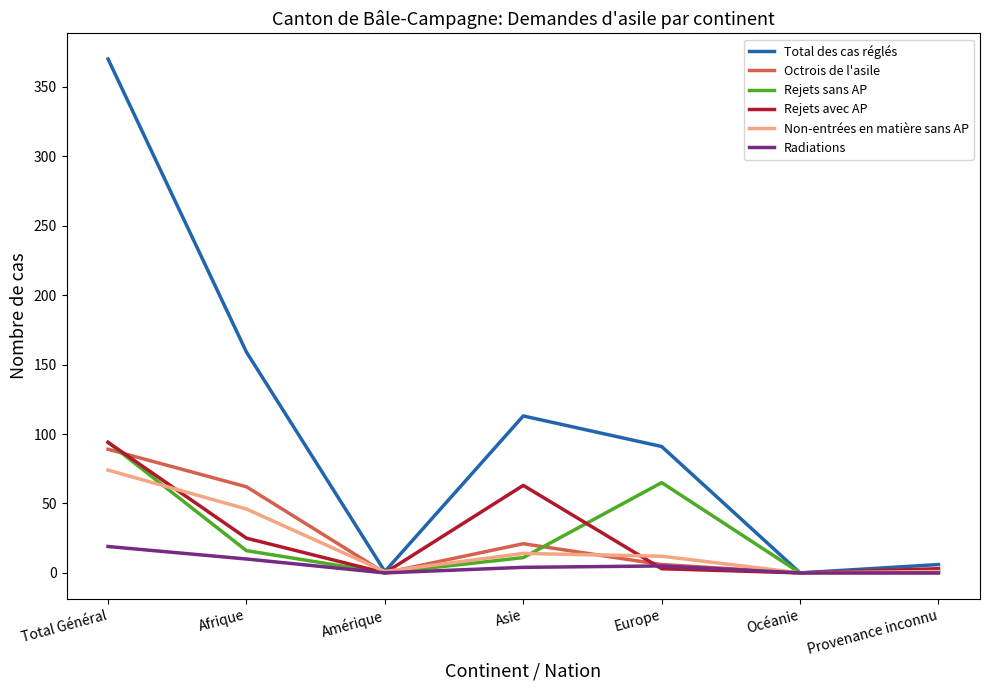

In Rejets avec AP, how many points are higher than both neighbors (excluding endpoints)?

1